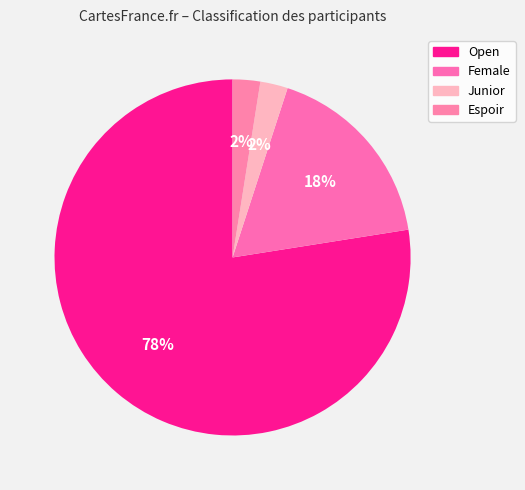

To the nearest percent, what is the combined percentage of Female and Espoir?

20%